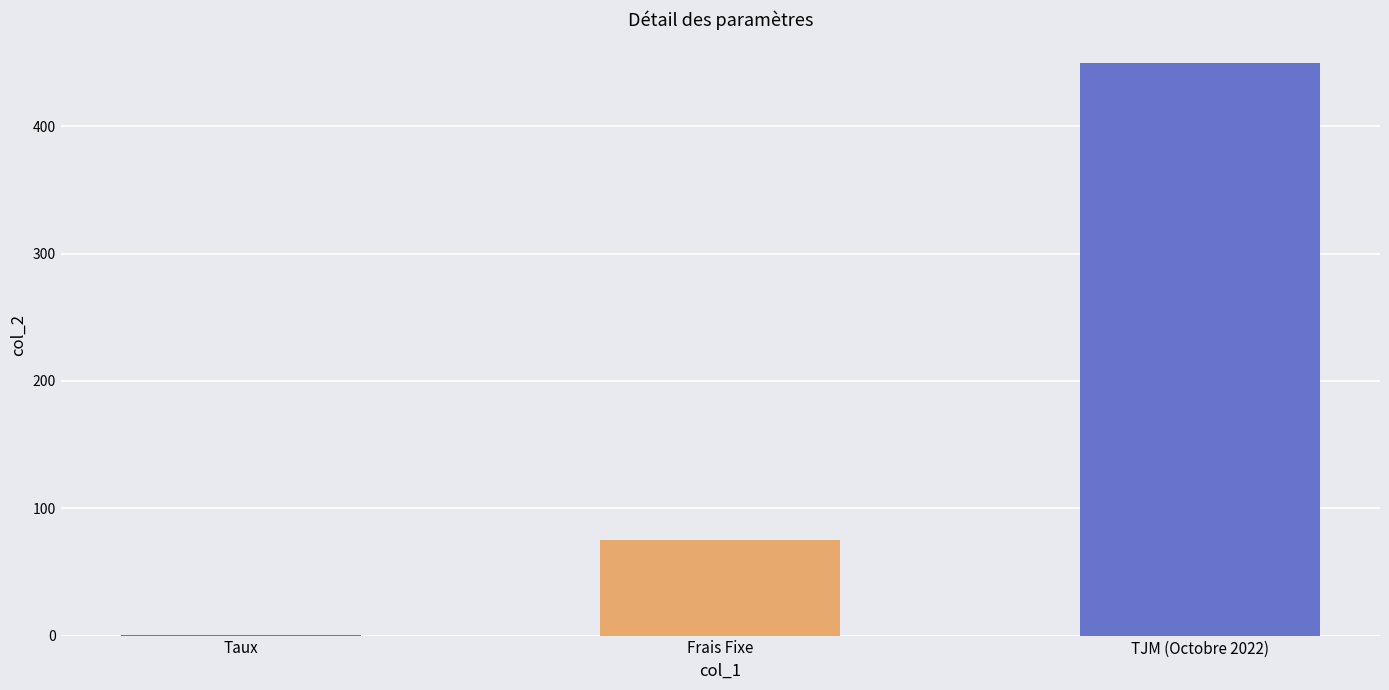

True or false: the data shows 125.5 at Frais Fixe.

False